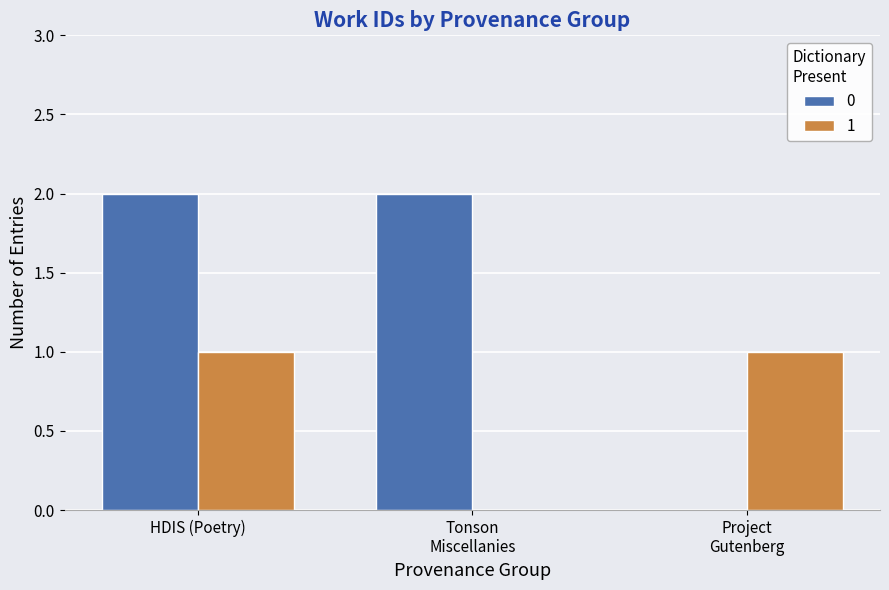

What is the maximum value shown in the chart?

2